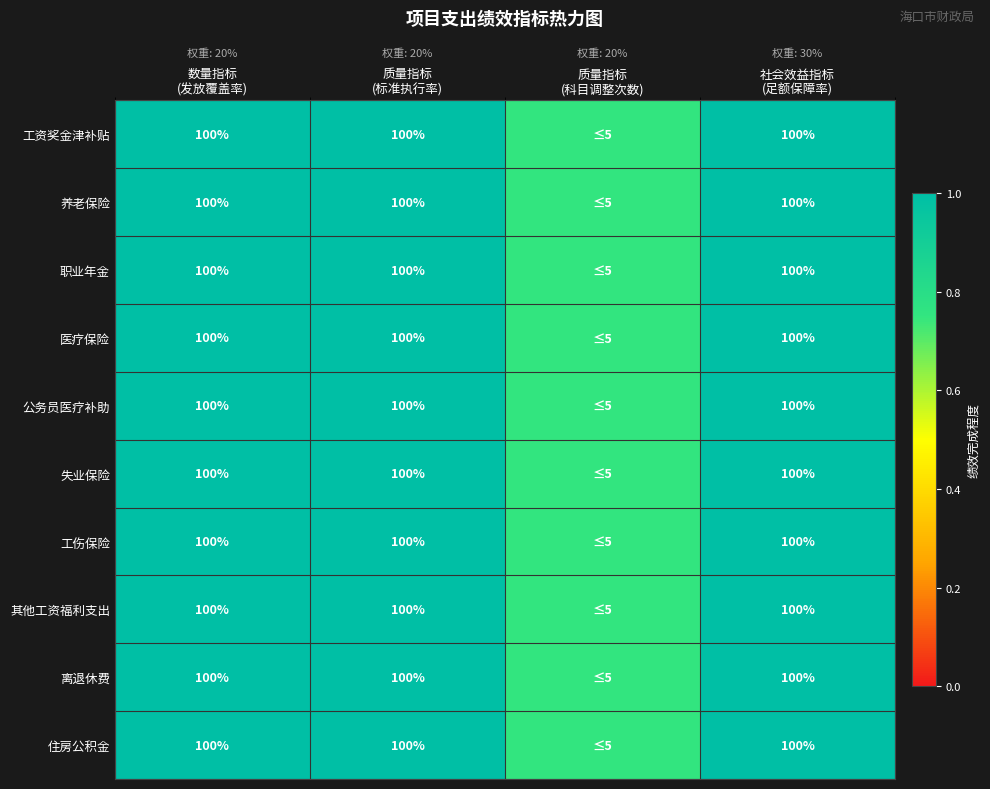

How many 住房公积金 values are between 1 and 2?

3